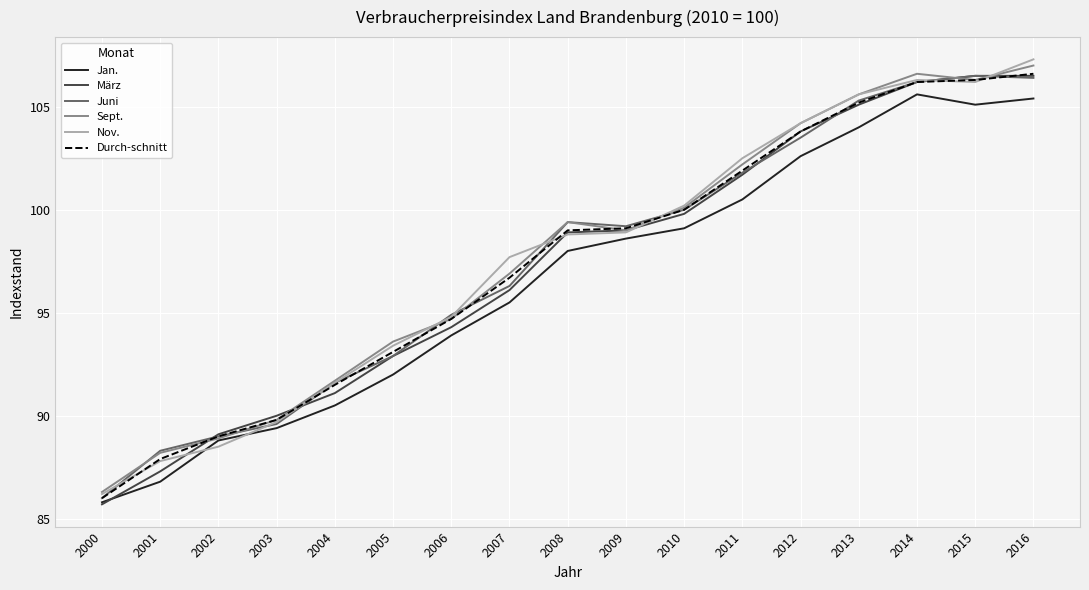

At which category is the sum across all series the highest?

2016